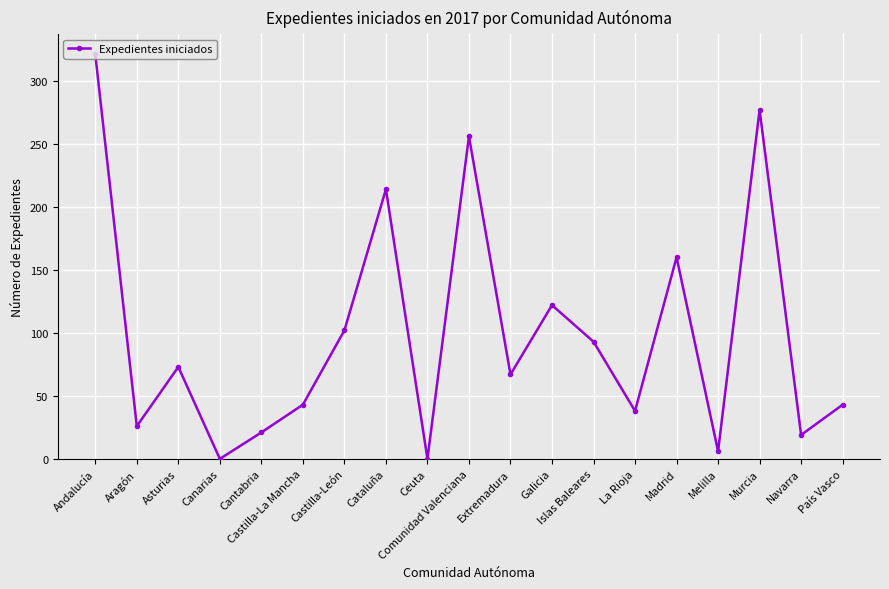

What is the label of the 10th point from the right?

Comunidad Valenciana